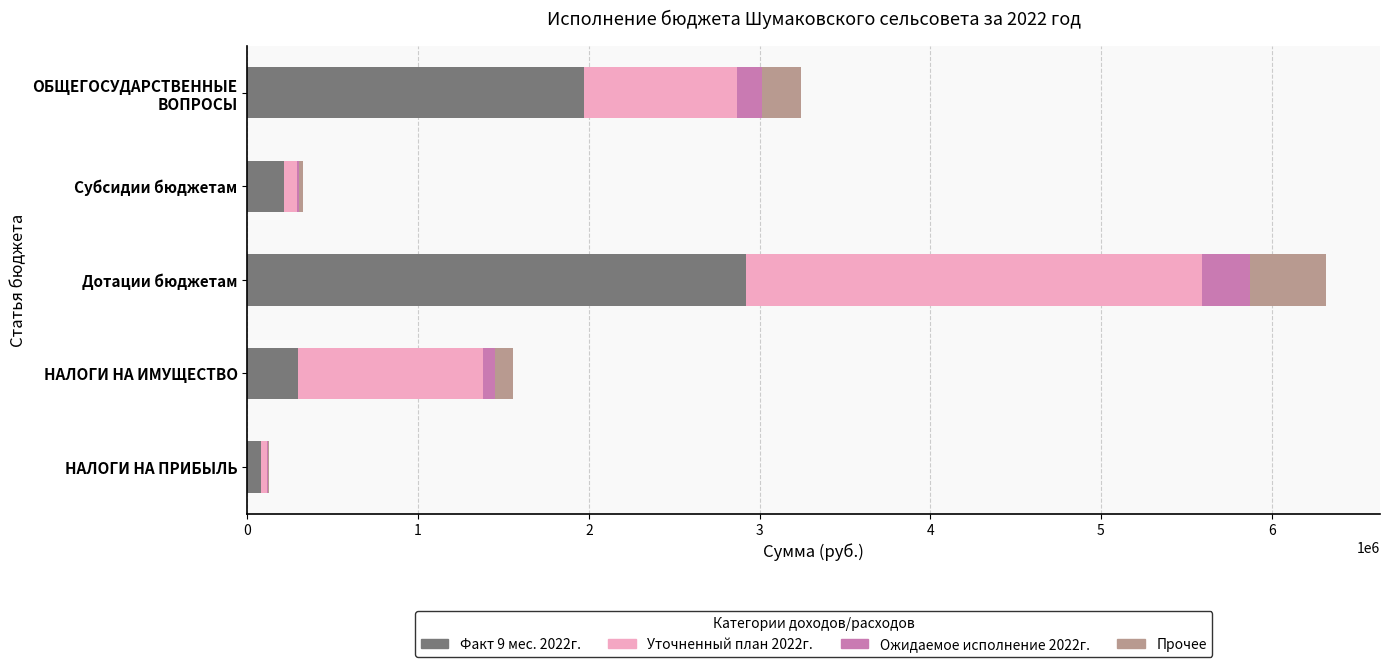

At which category is the sum across all series the highest?

Дотации бюджетам